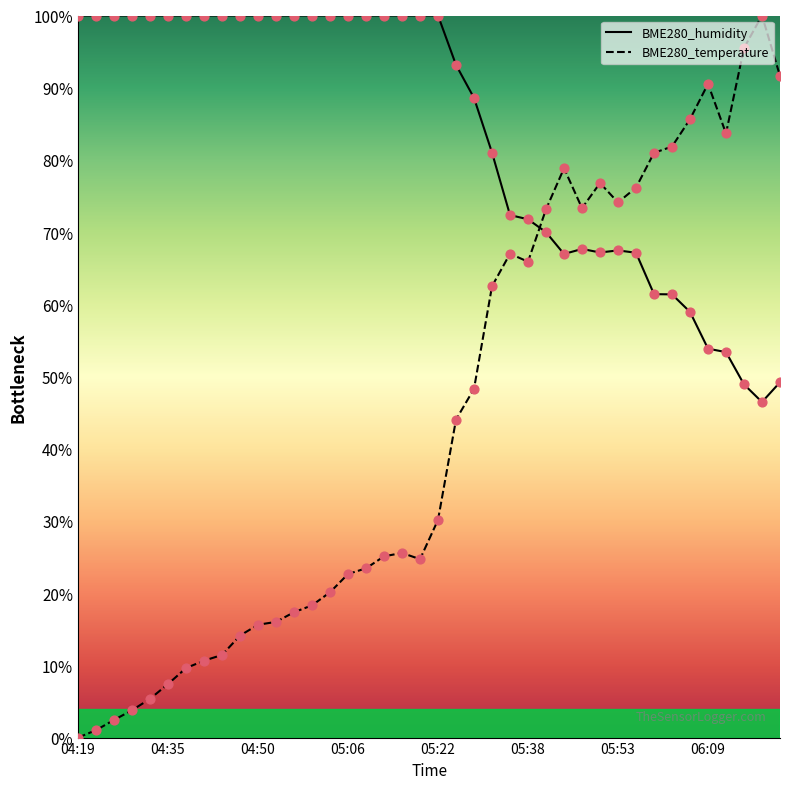

At which category is the sum across all series the highest?

06:19